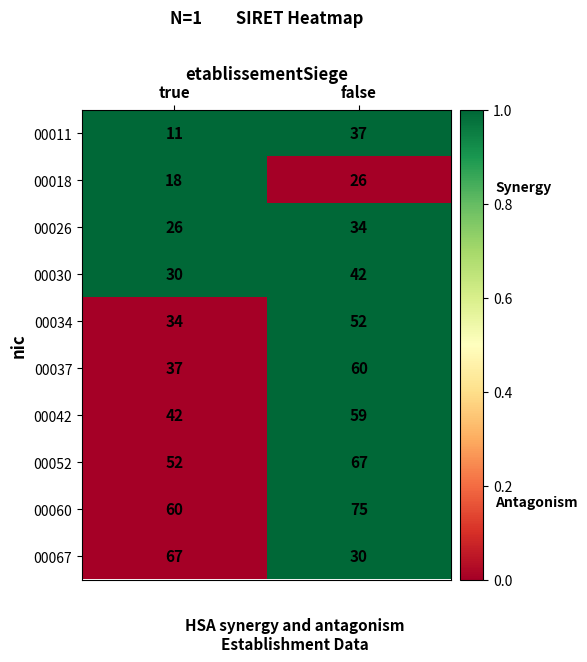

Count the number of categories in the chart.

2